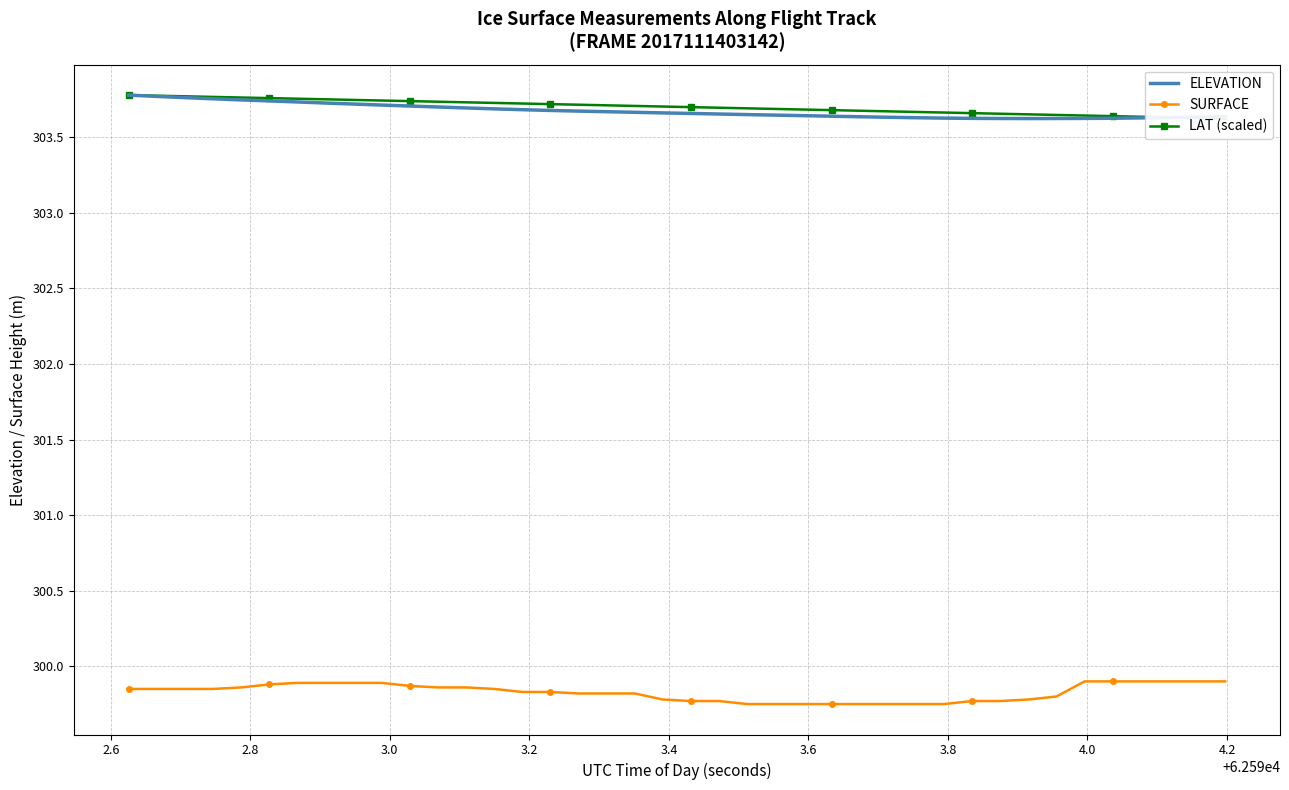

Which series ends up on top after the final intersection of LAT (scaled) and ELEVATION?

ELEVATION